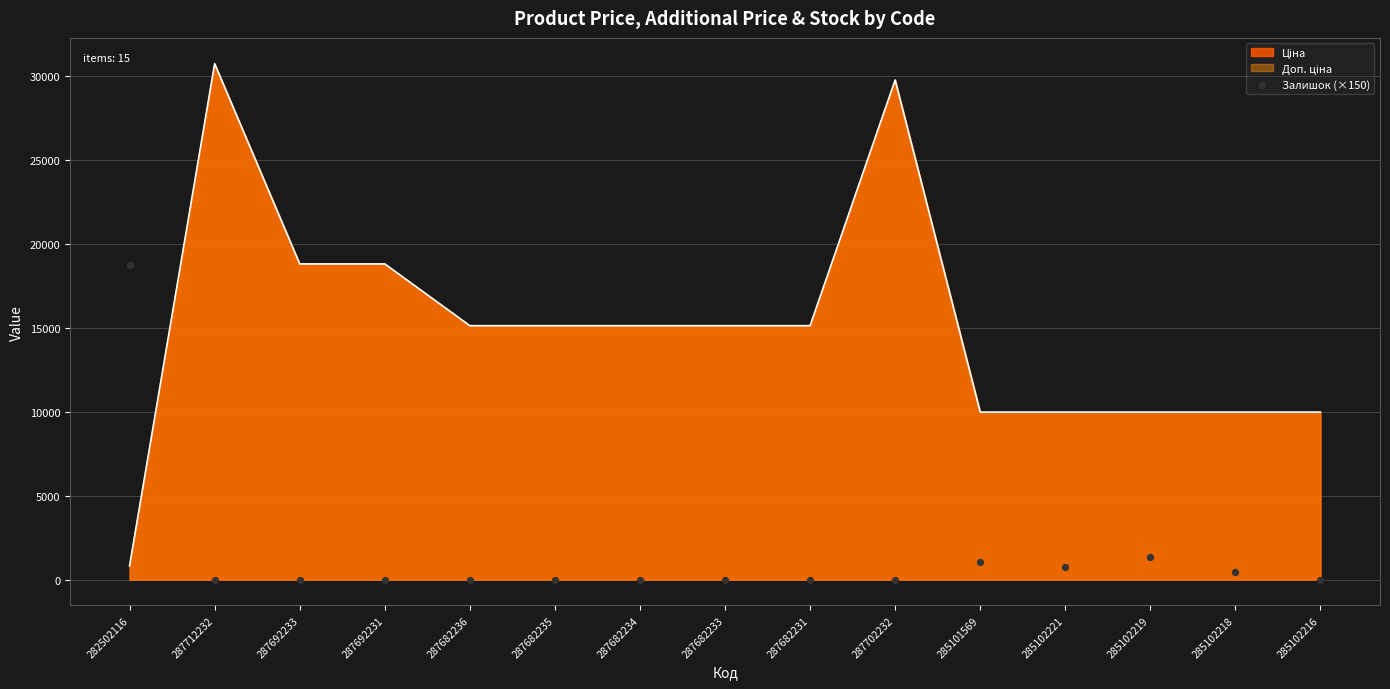

Which has a higher value, 287712232 or 285102216?

287712232